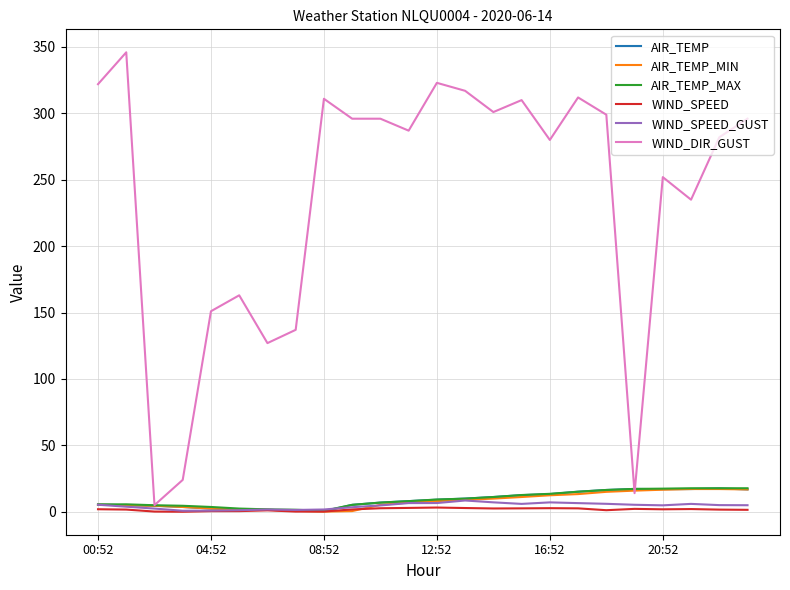

What is the greatest value displayed?

346.0